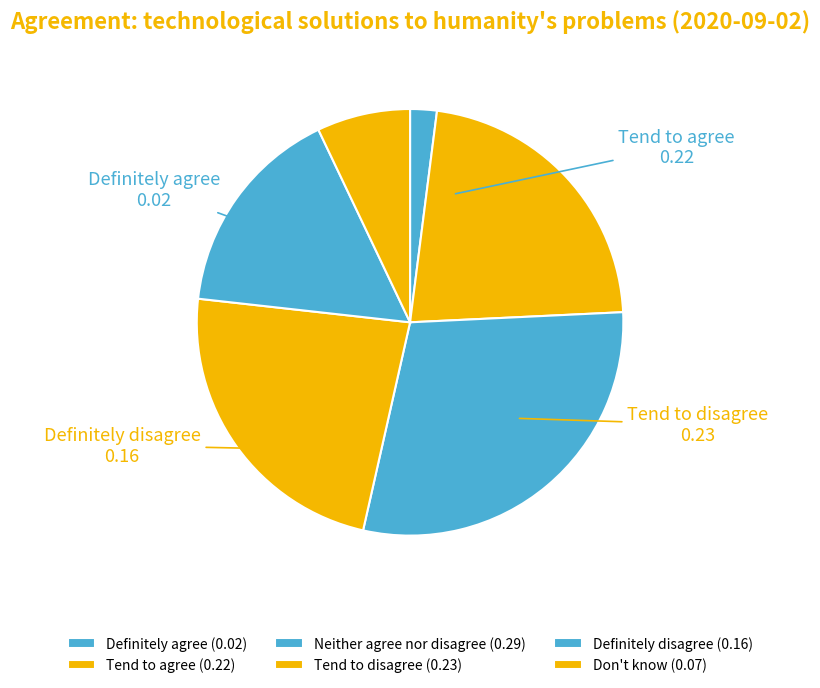

How many segments does this pie chart have?

6